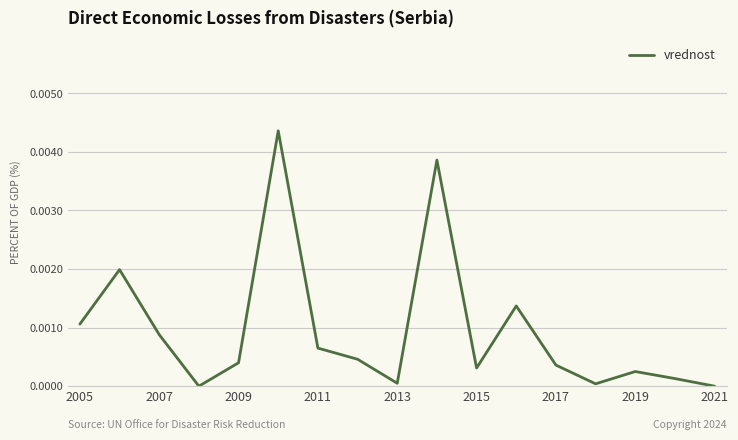

How many categories are shown in the chart?

17